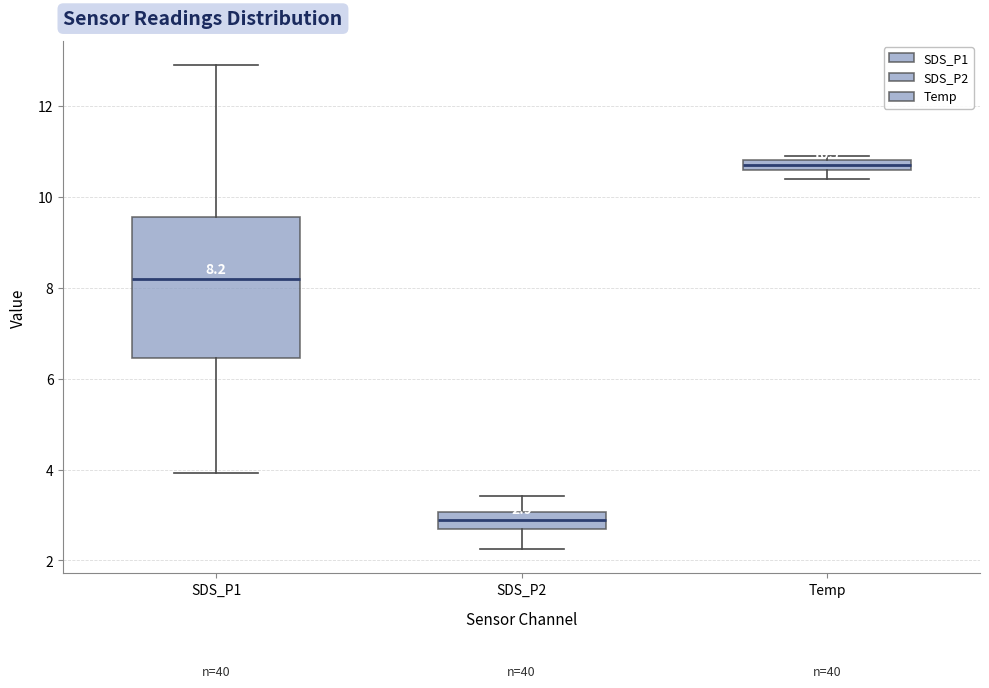

Comparing the boxes themselves (not the whiskers), which one is the tallest?

SDS_P1